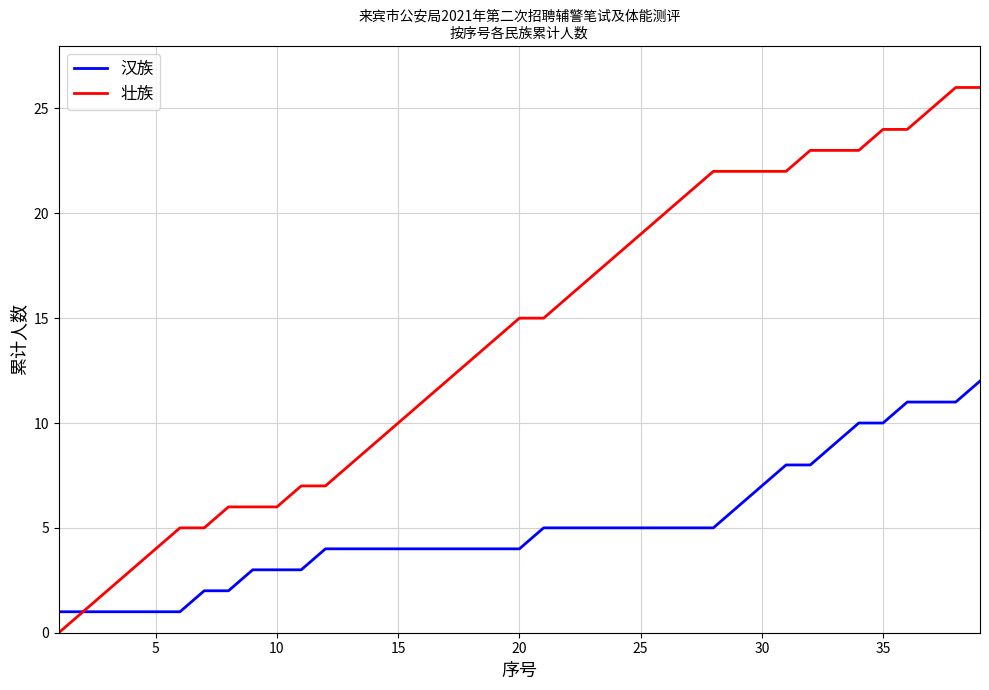

What is the maximum value for 壮族?

26